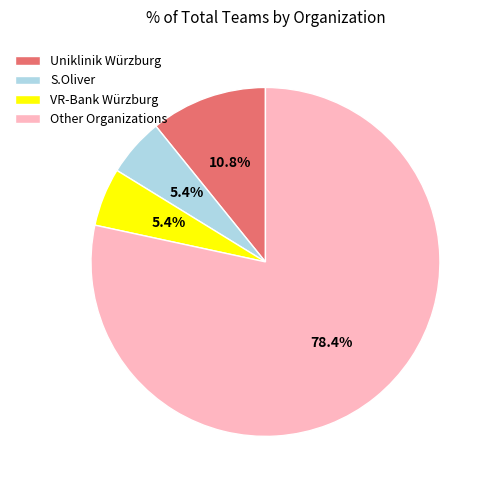

Which category accounts for the majority?

Other Organizations